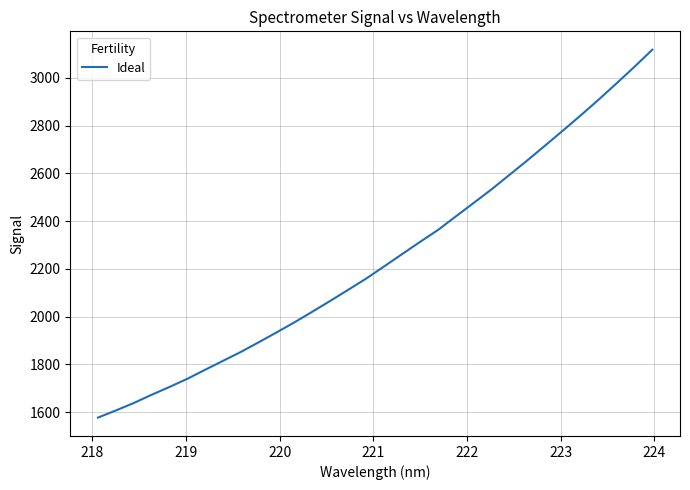

What is the difference between the maximum and minimum values?

1540.3